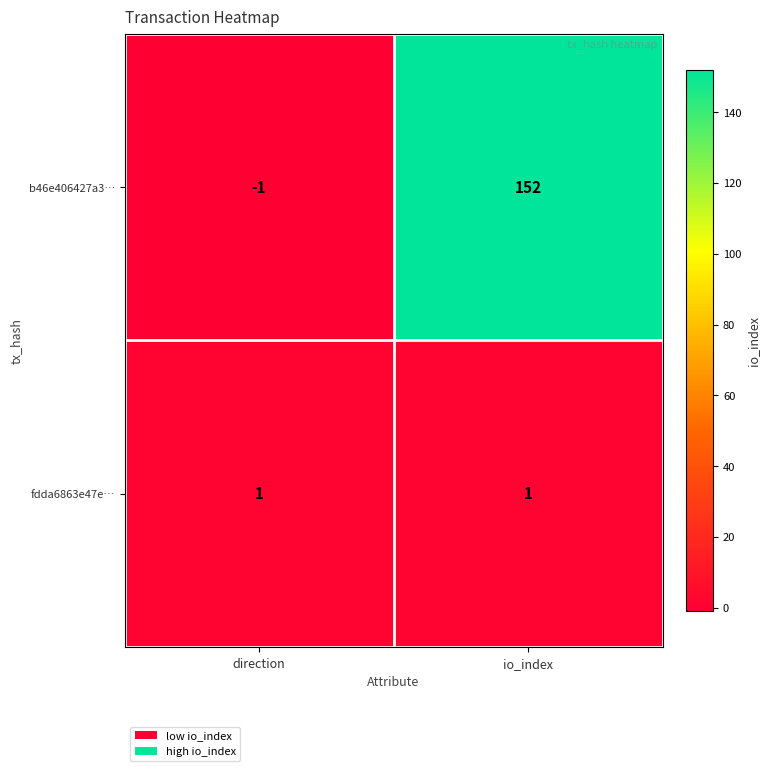

Reading left to right, what are all the values shown in this chart?

b46e406427a3…: -1	152
fdda6863e47e…: 1	1